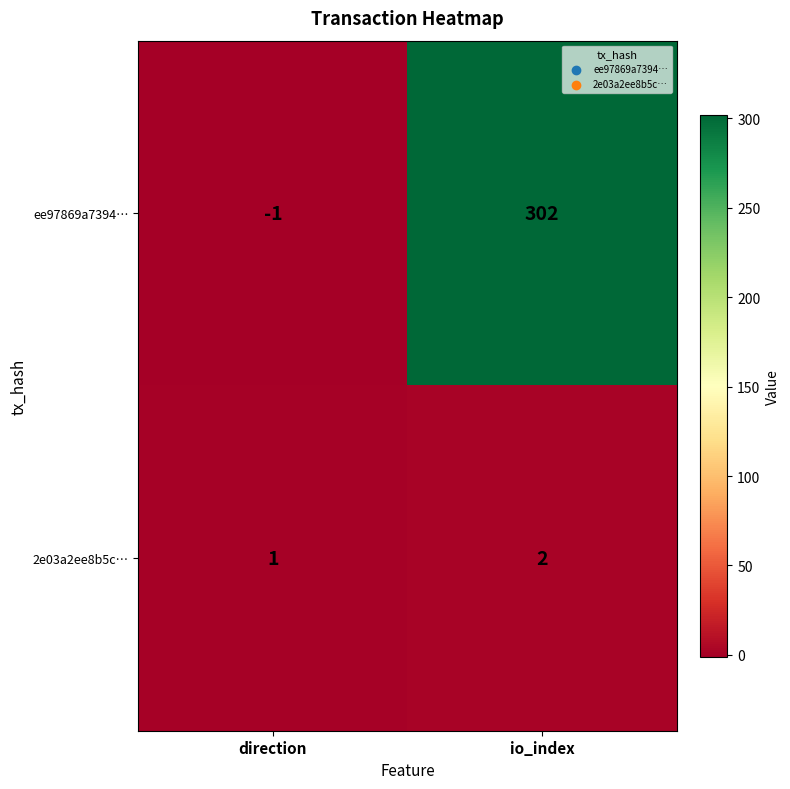

Count the number of categories in the chart.

2